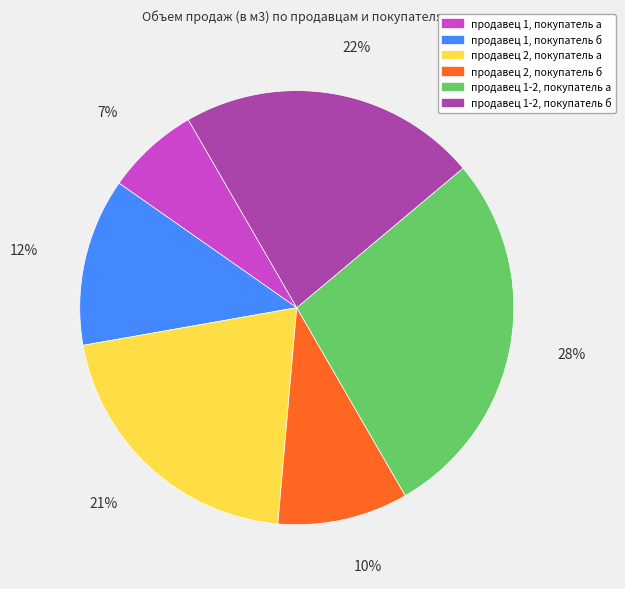

To the nearest percent, what is the combined percentage of продавец 1-2, покупатель б and продавец 2, покупатель б?

32%